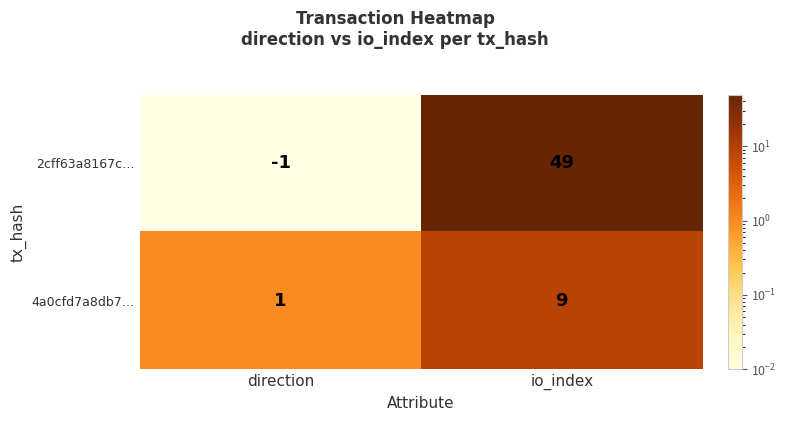

True or false: 4a0cfd7a8db7… has a value of 9 at io_index.

True